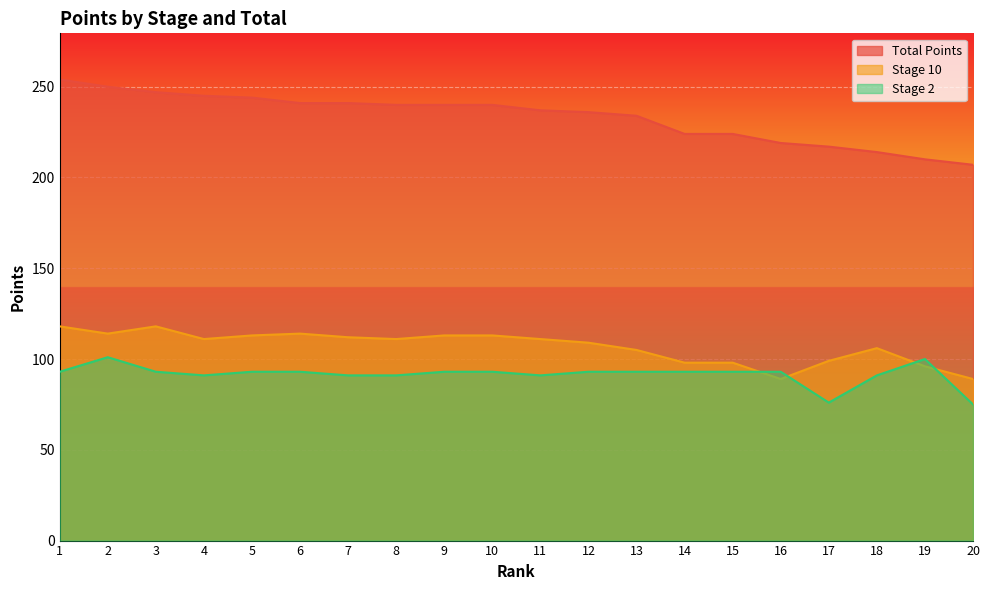

Which has a higher value, 4 or 5?

4